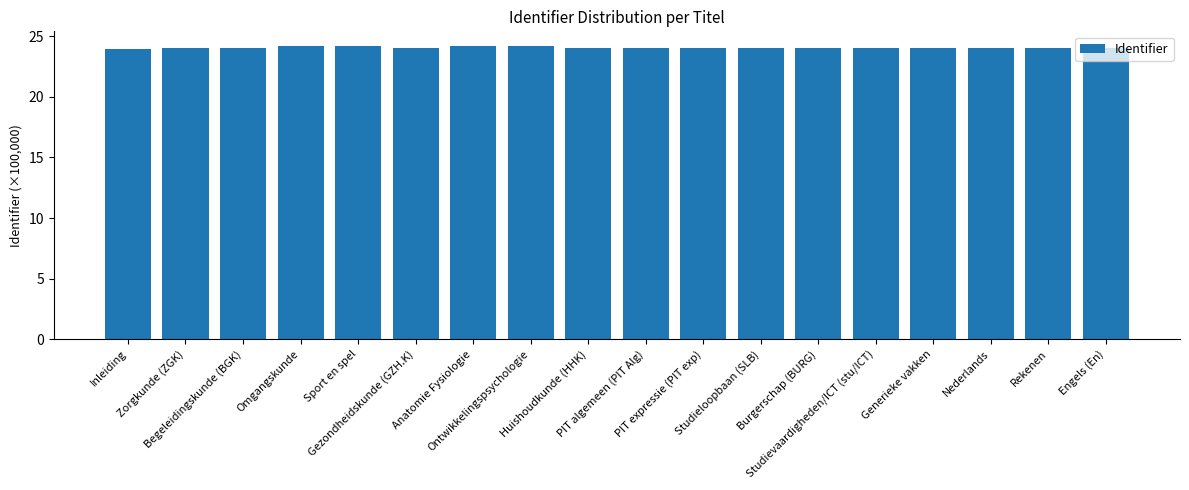

What is the average value?

24.0